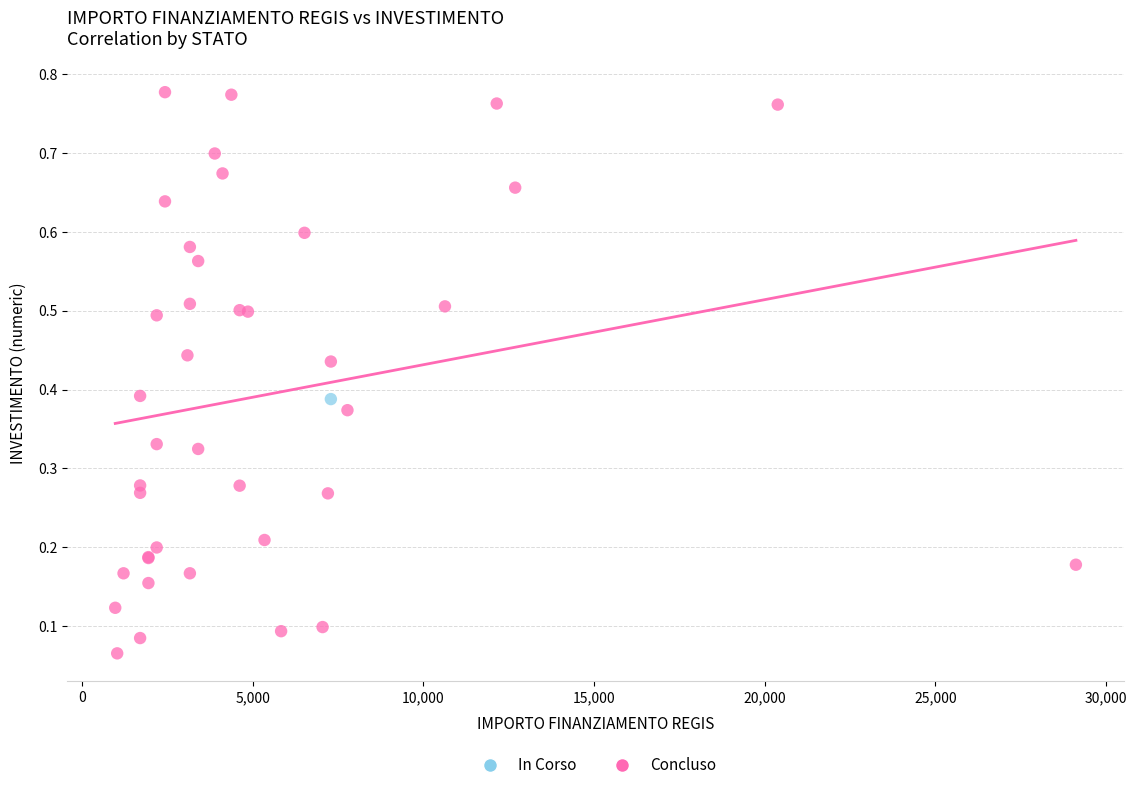

What are all the series names shown in the legend?

In Corso, Concluso